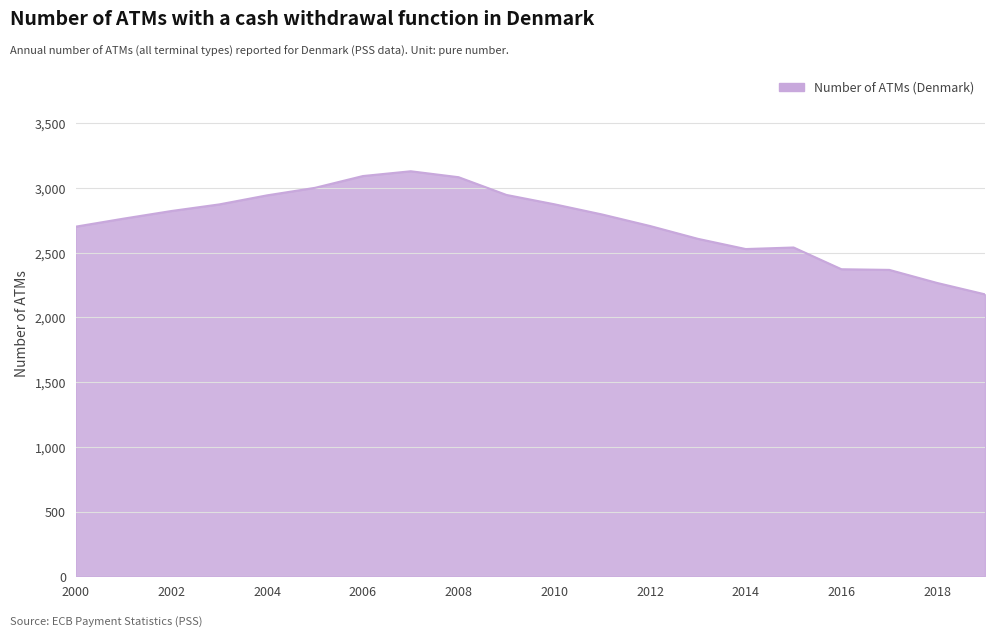

What is the maximum value shown in the chart?

3129